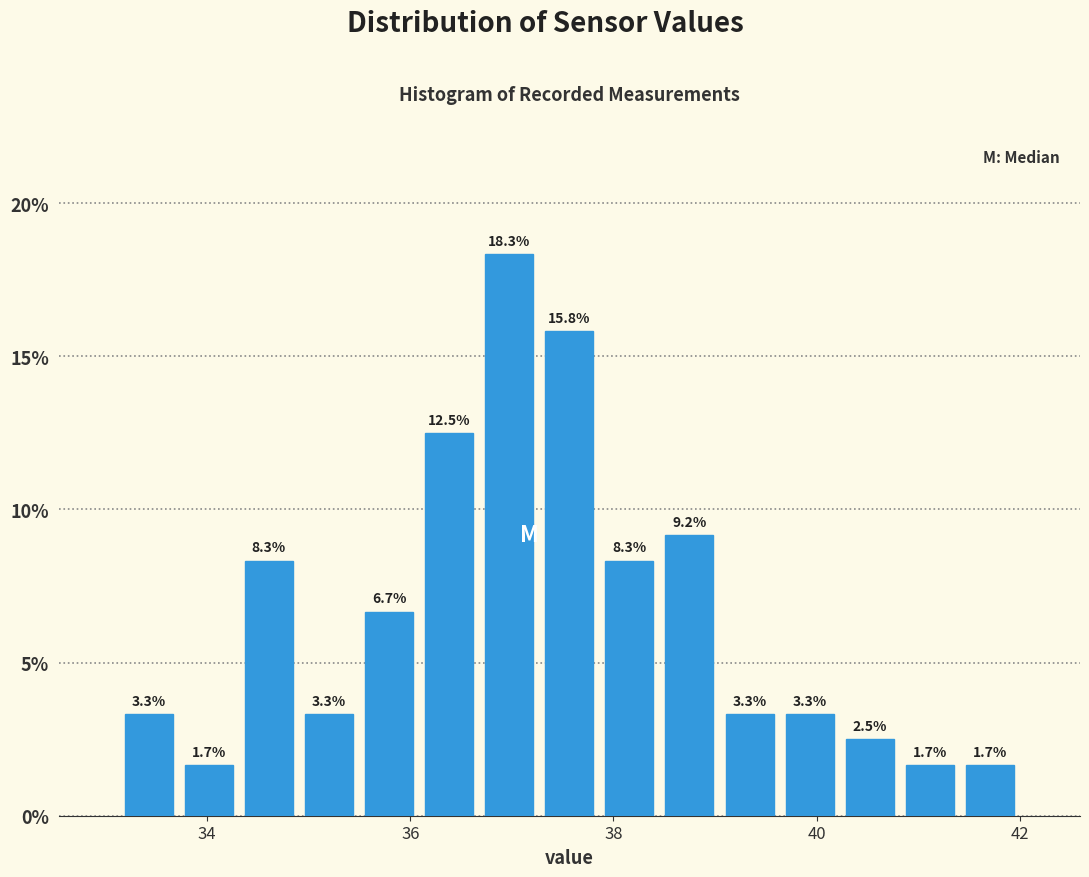

Read against the x-axis, roughly where is the centre of the tallest bar?

37.0